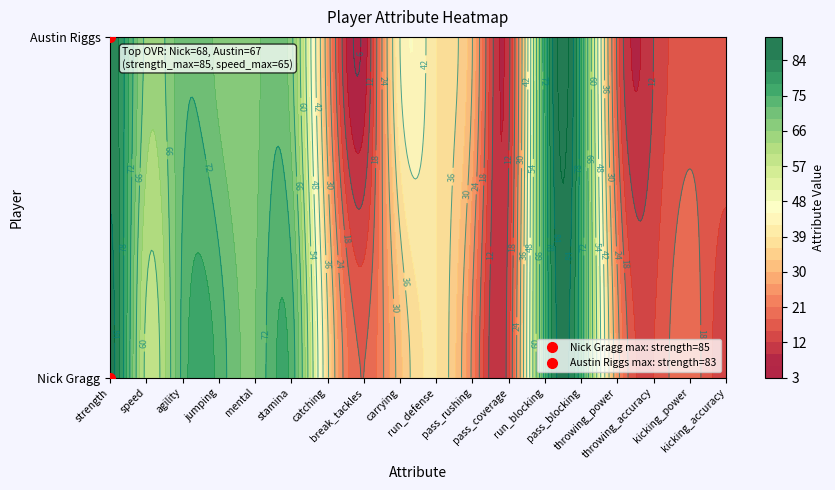

At which label does Nick Gragg reach its minimum?

kicking_accuracy